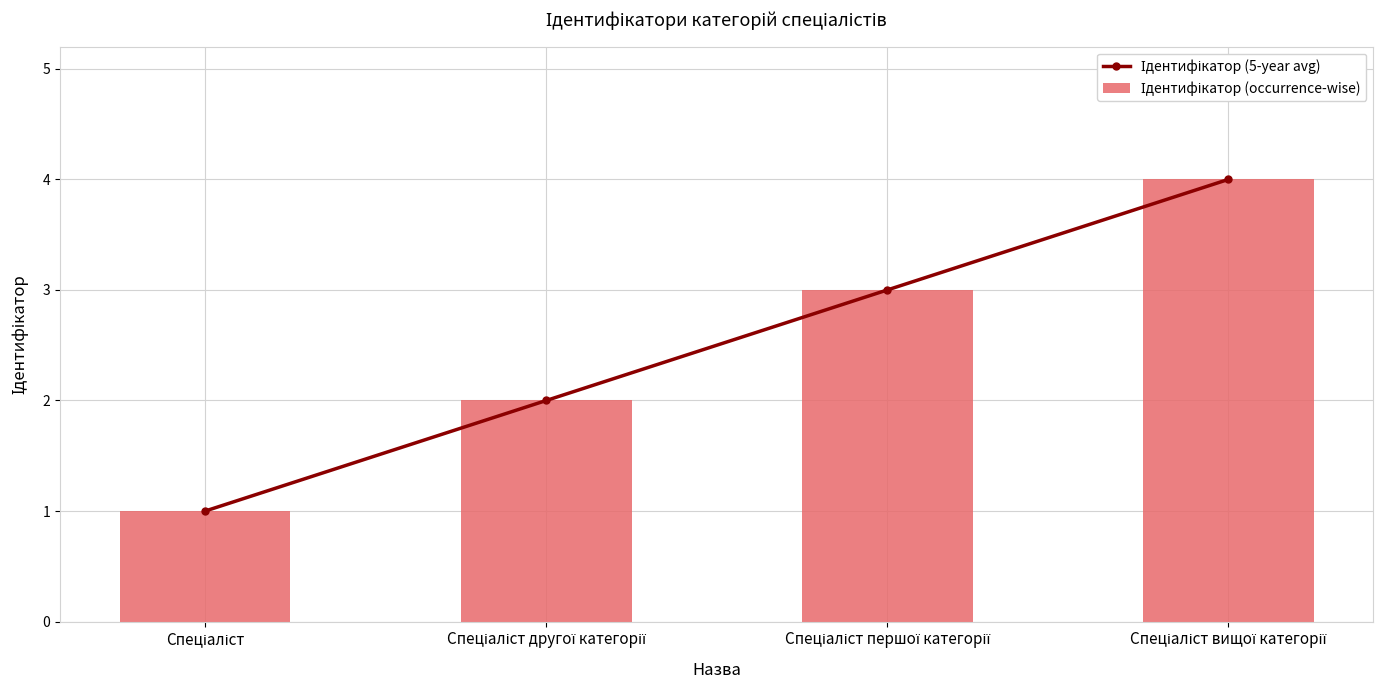

At which label does Ідентифікатор (occurrence-wise) reach its minimum?

Спеціаліст